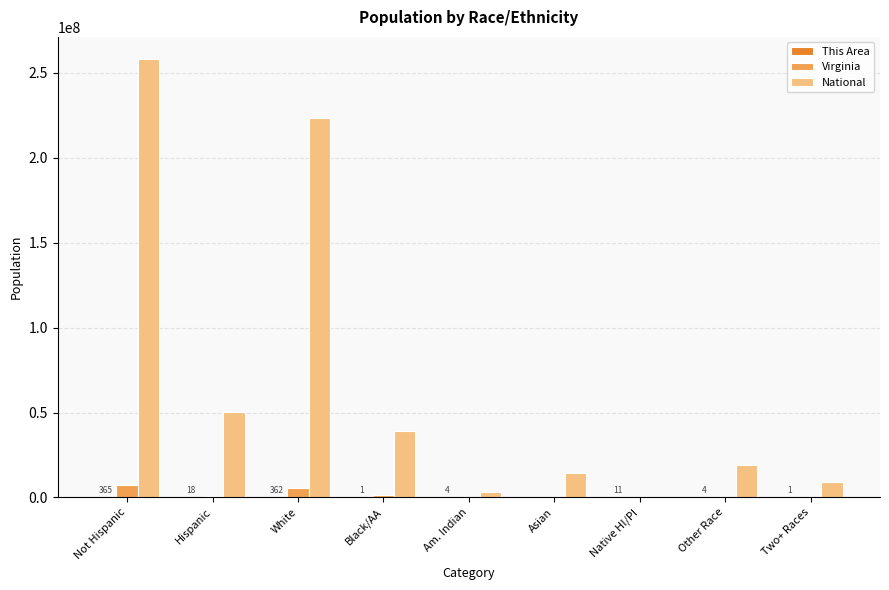

What is the greatest value displayed?

258267944